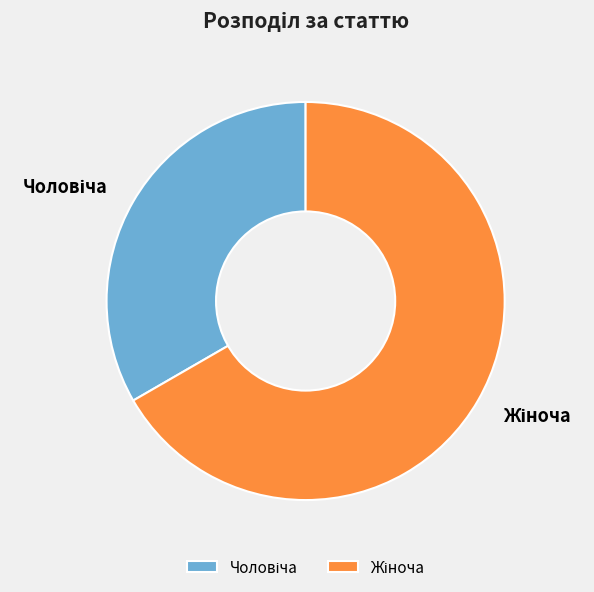

Is the sum of Жіноча and Чоловіча greater than half?

Yes